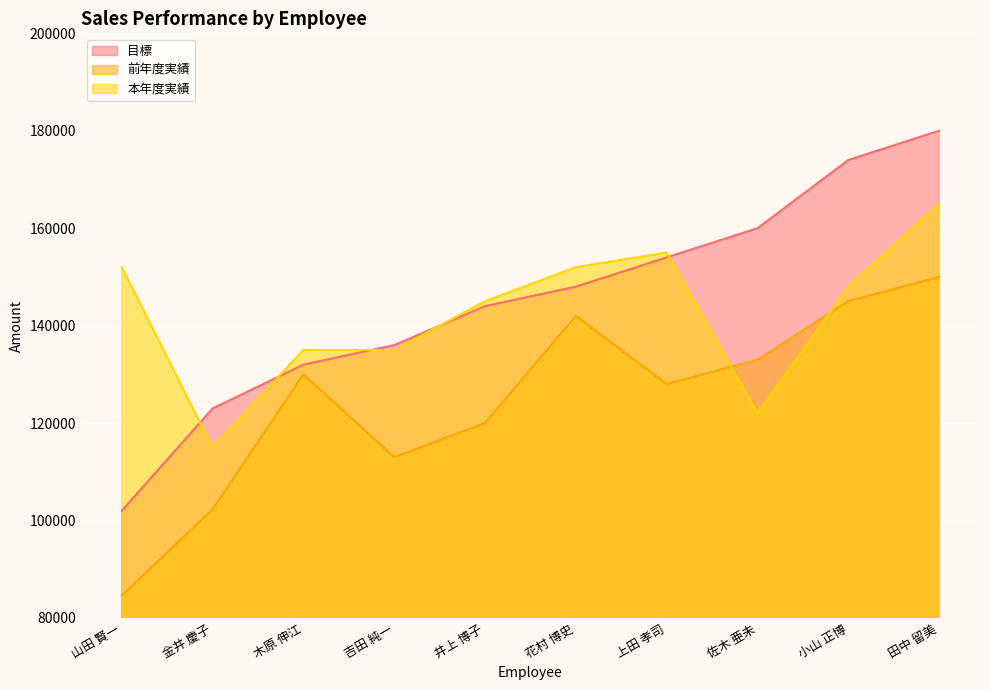

What is the maximum value for 前年度実績?

150000